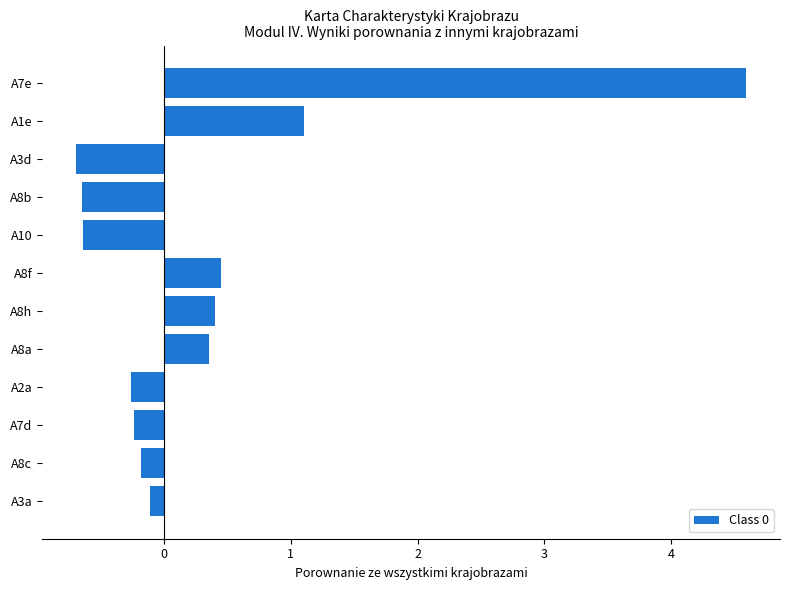

How many positive values are there?

5